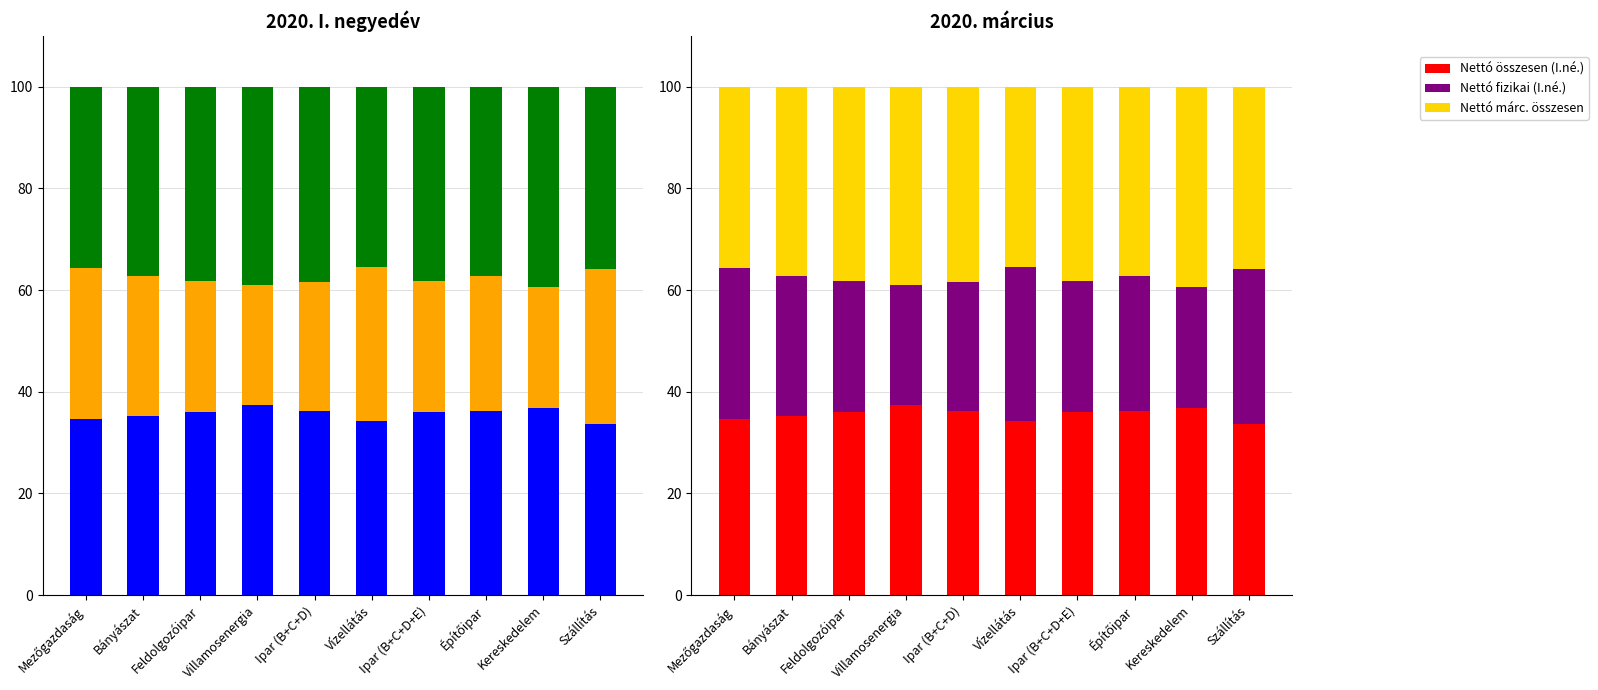

How many values in the Nettó márc. összesen series are below 38?

5